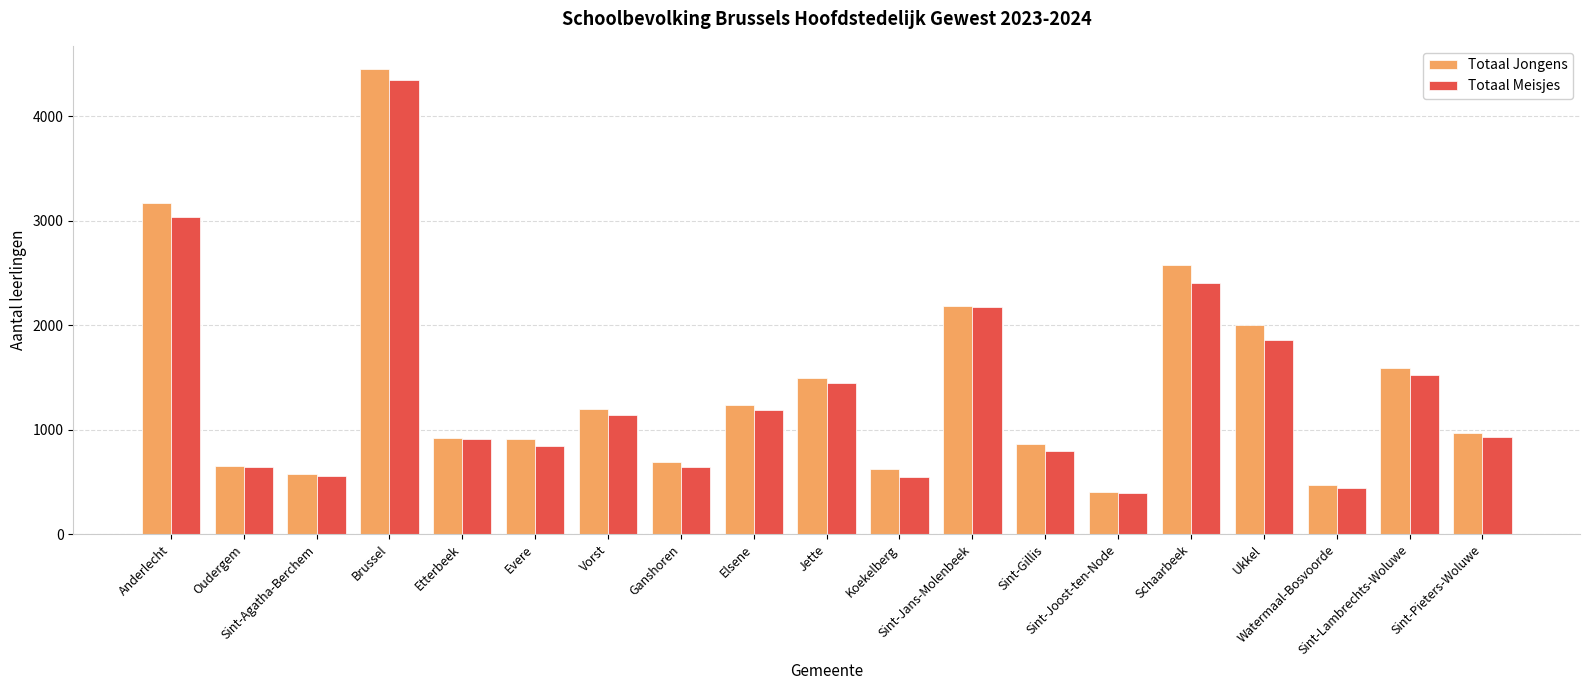

How many bars are there in each group?

2